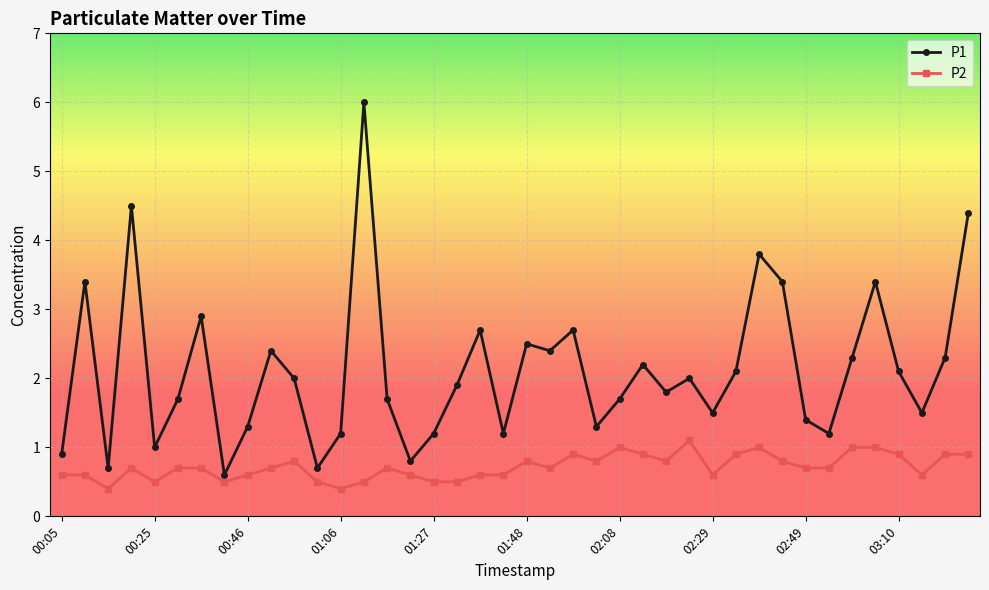

What is the sum of all P2 values?

28.7